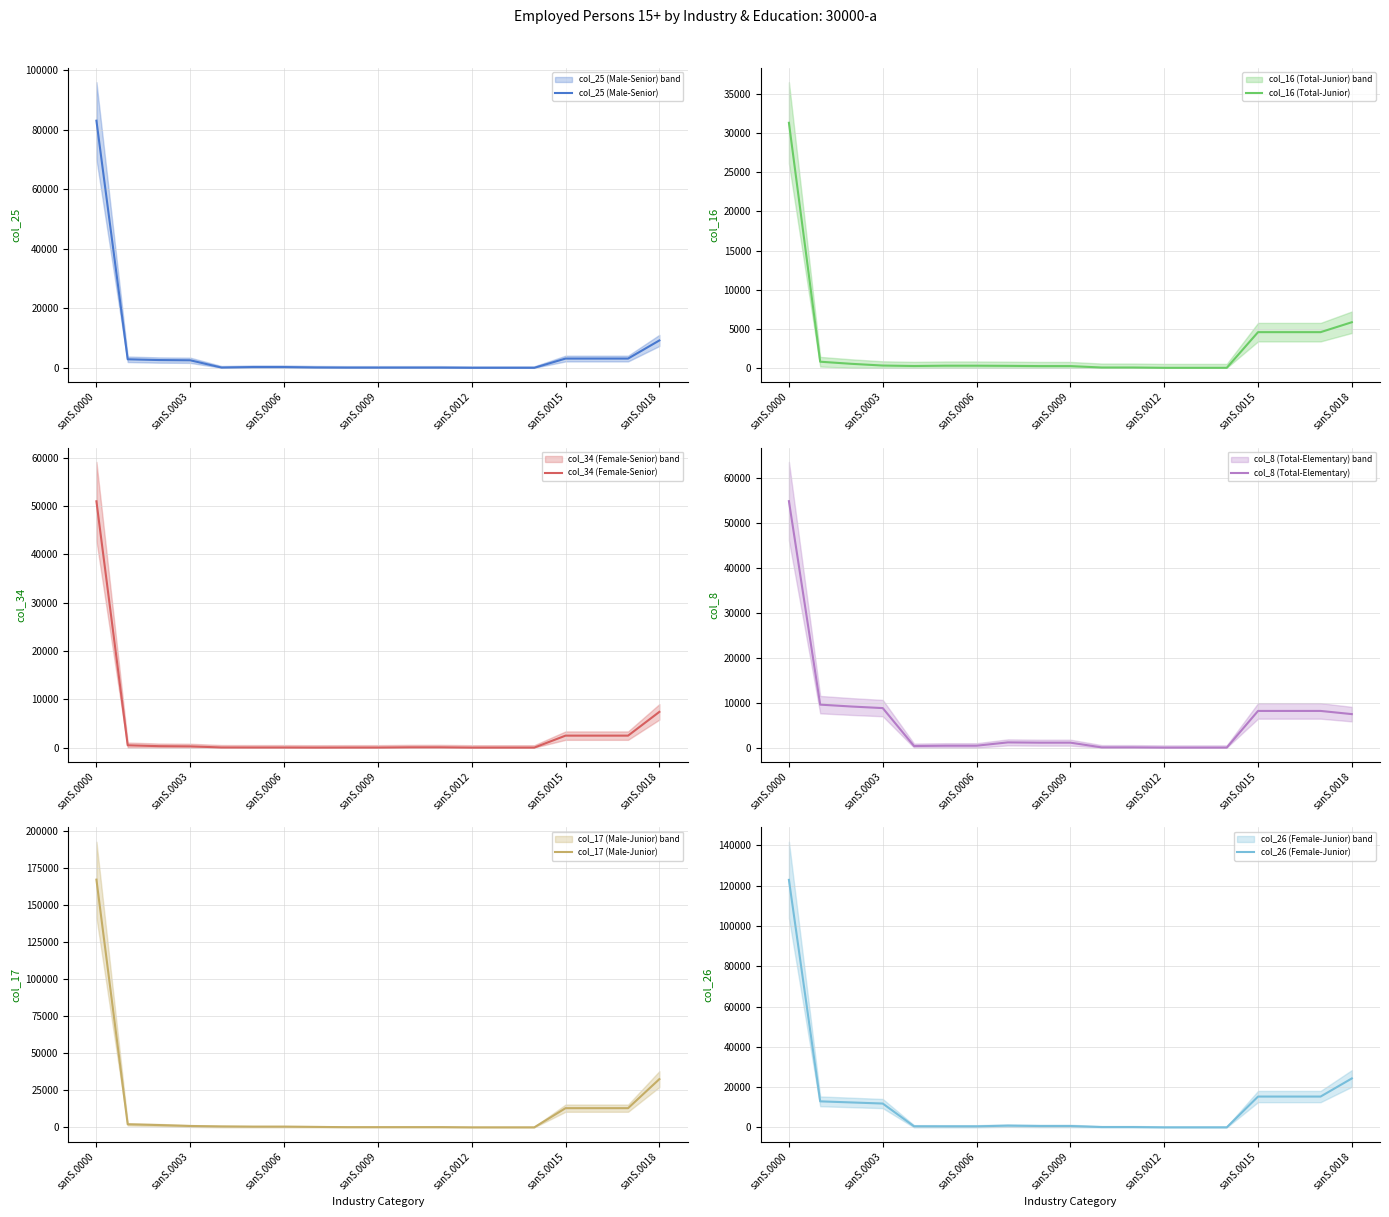

What is the average value of the col_17 (Male-Junior) series?

12951